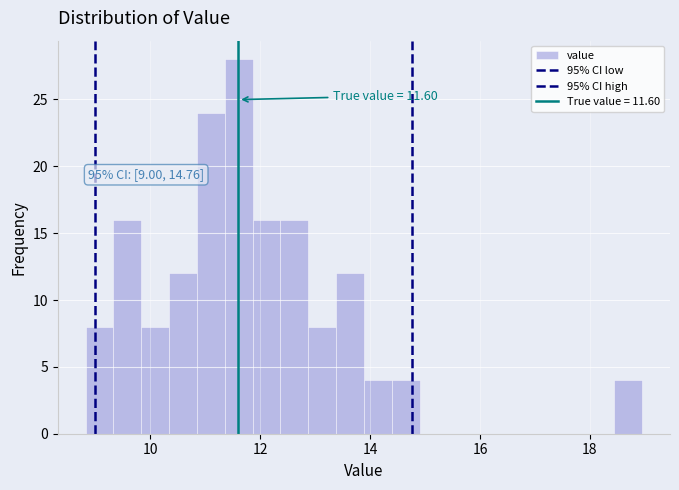

Around what value on the x-axis is the tallest bar? Give the approximate position of its centre, as read against the axis.

11.6